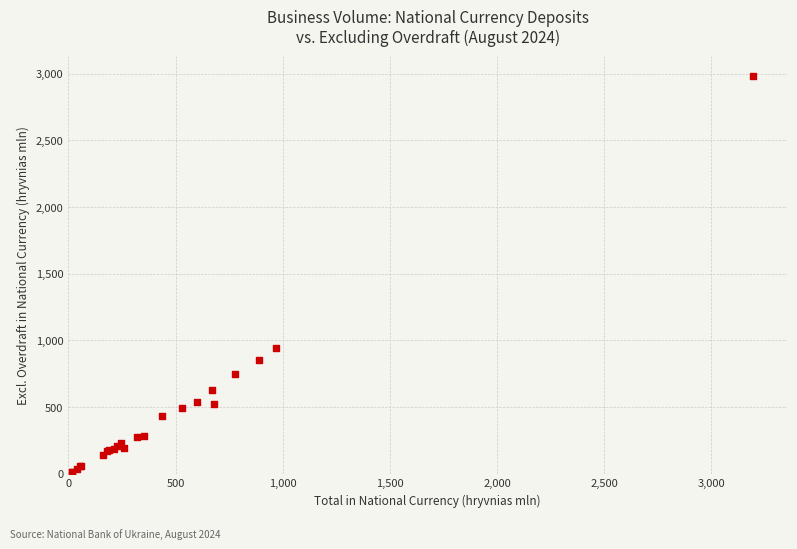

What Y value in the scatter plot is closest to 1498?

939.5